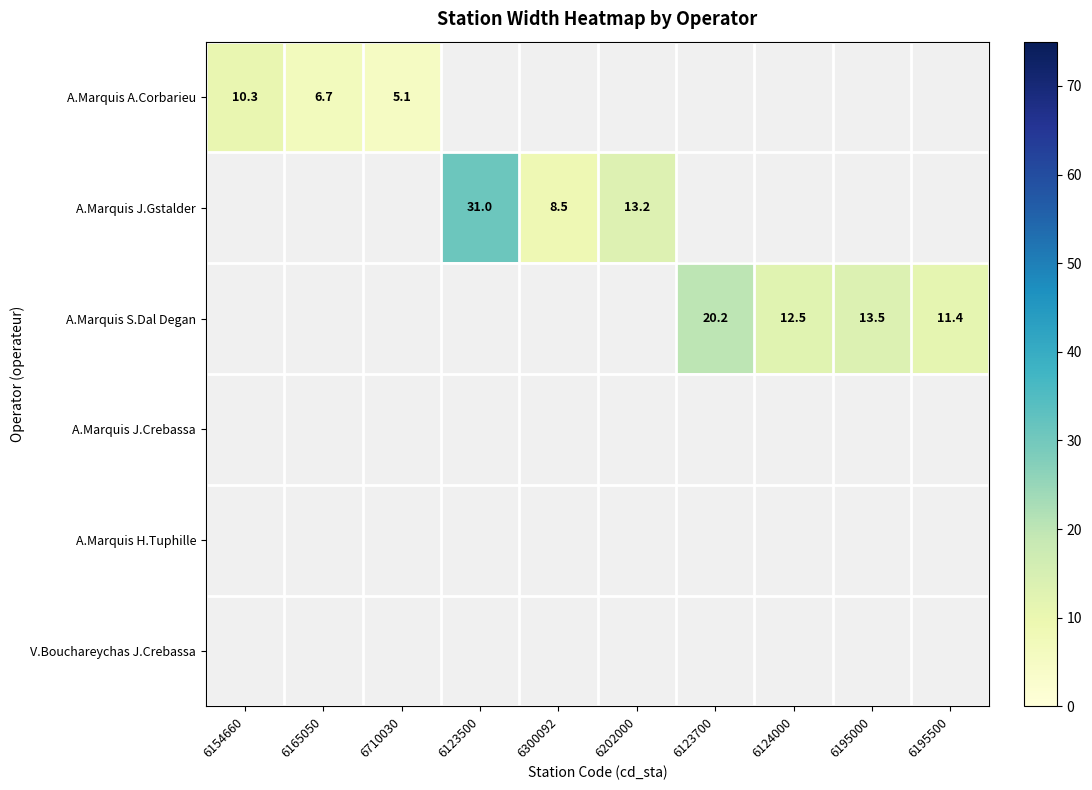

How many data points does each series have?

10